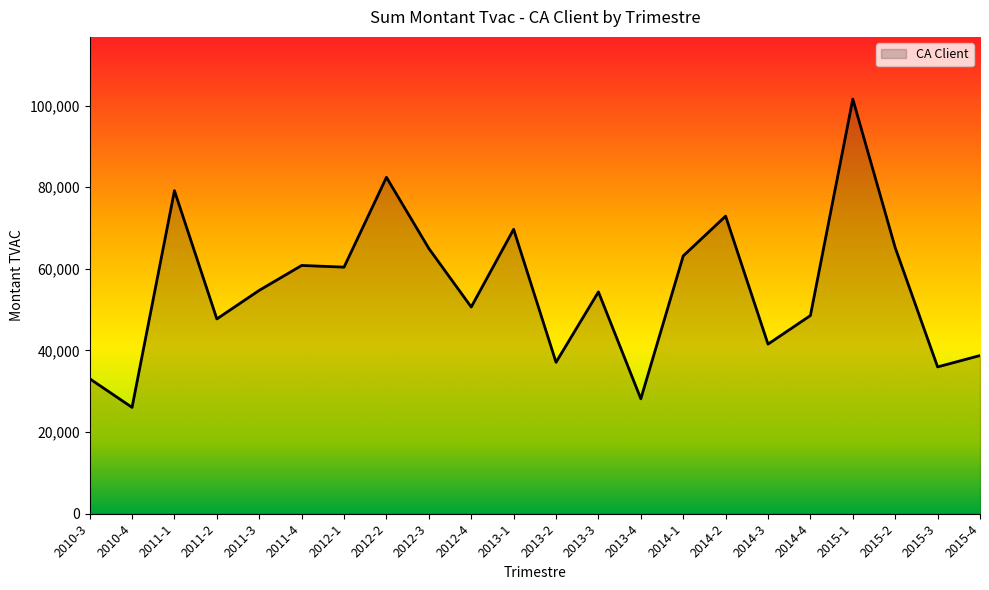

What is the minimum value shown in the chart?

26056.9